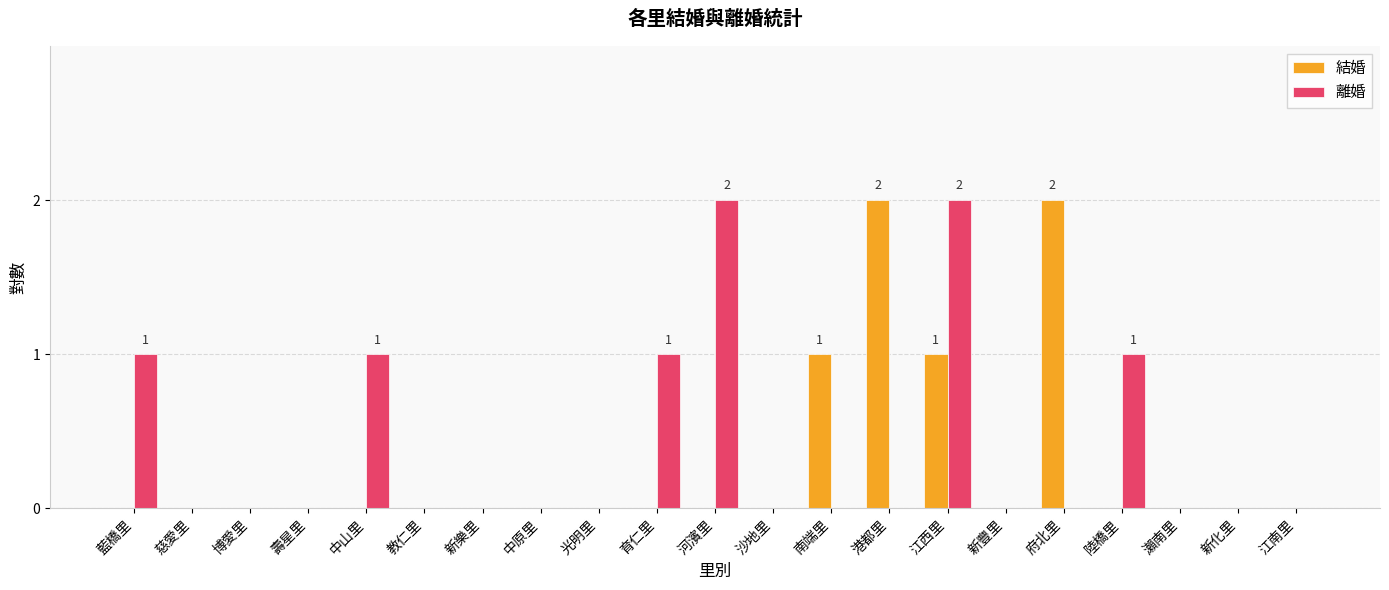

Which series changed the most between 沙地里 and 府北里?

結婚